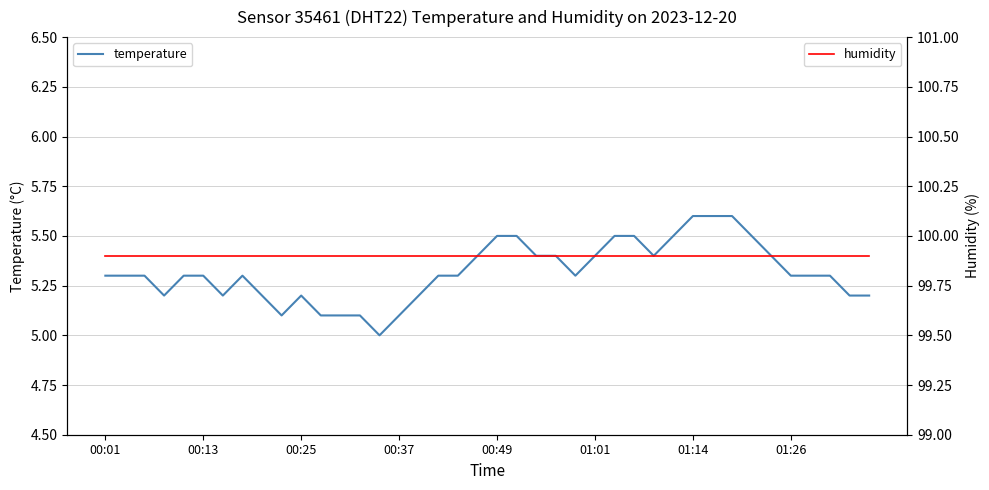

How many lines are shown in the chart?

2